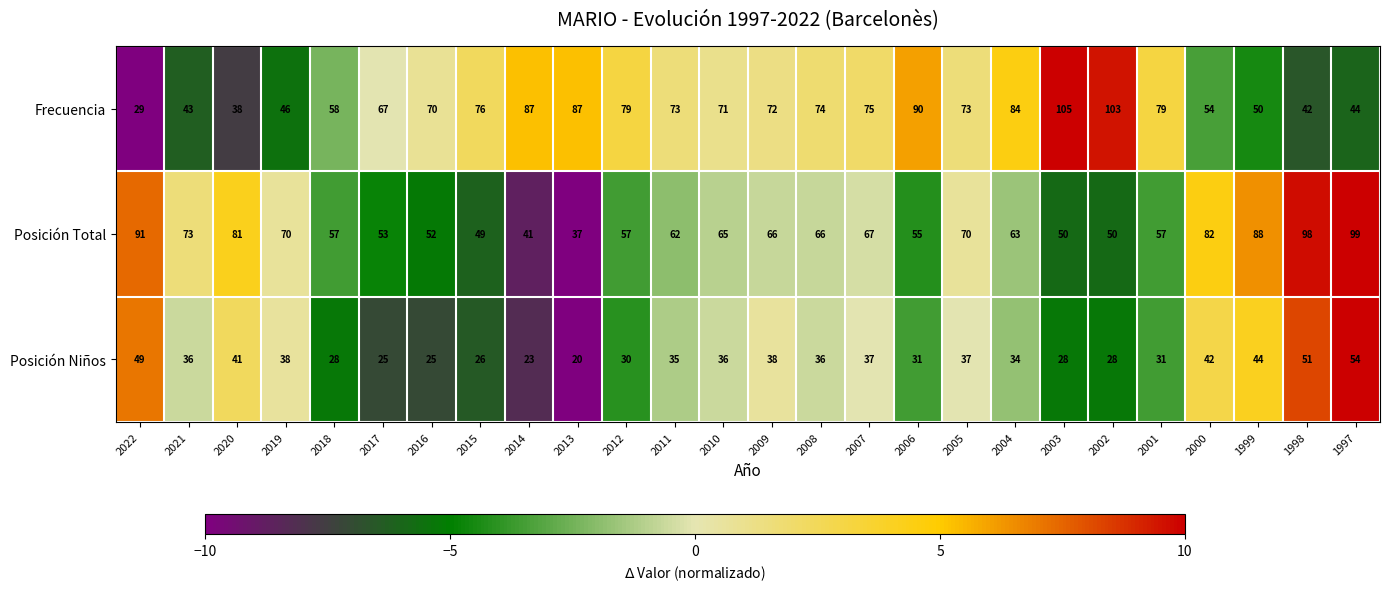

How many data points in Posición Total are less than 65?

13